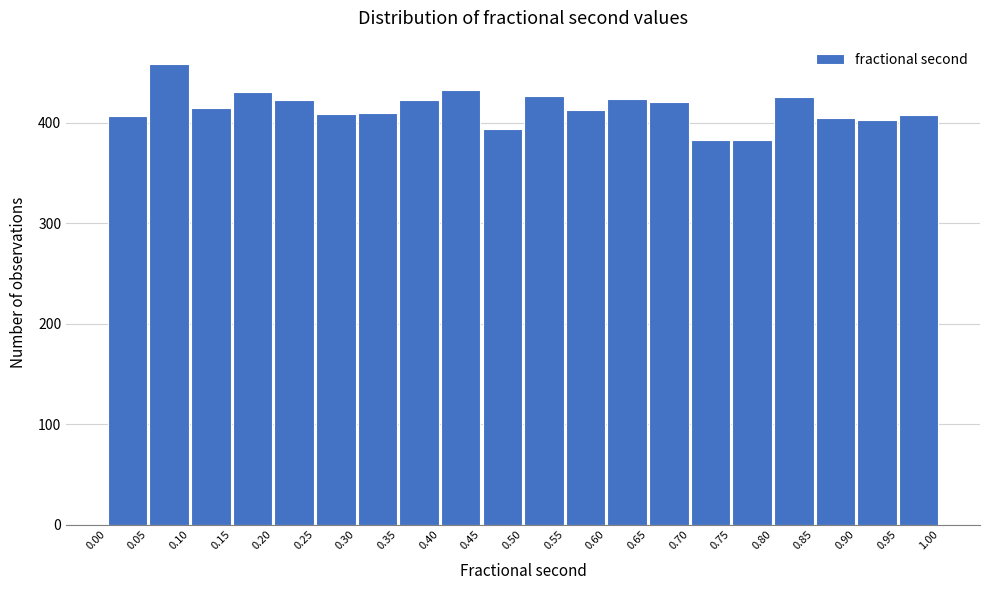

How tall is the bar that spans 0.25 to 0.30 on the x-axis? The values are not printed on the chart, so give them approximately, as read against the axis.

410